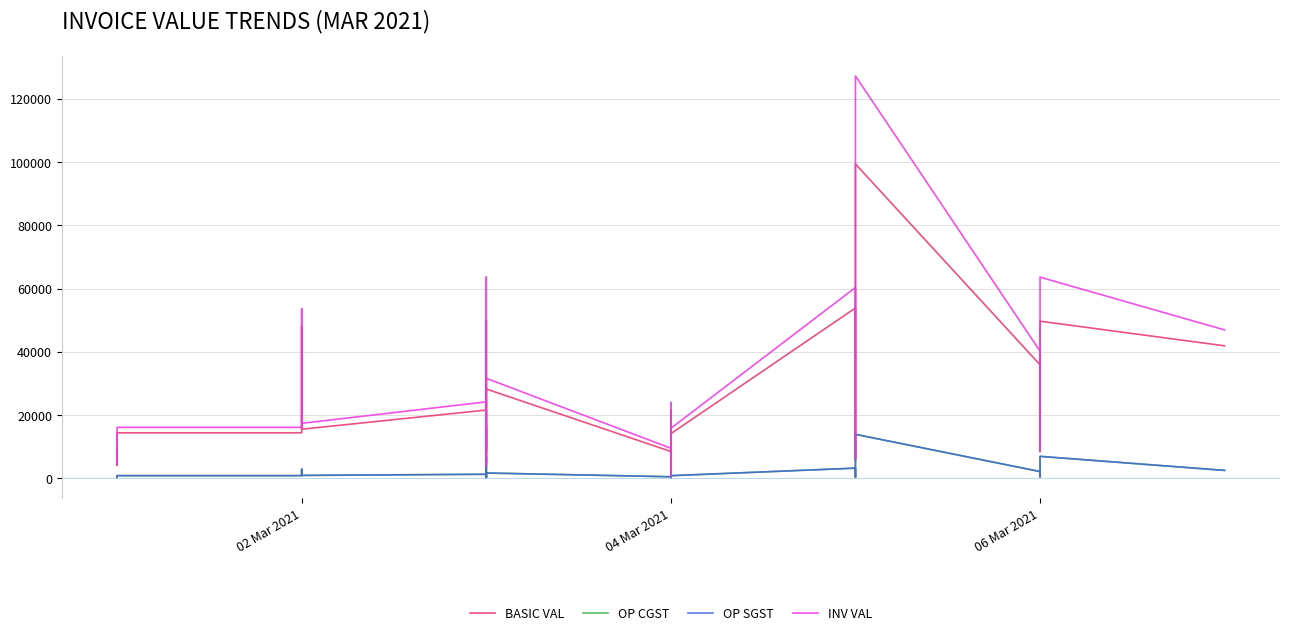

How many interior local valleys does the INV VAL series have?

10